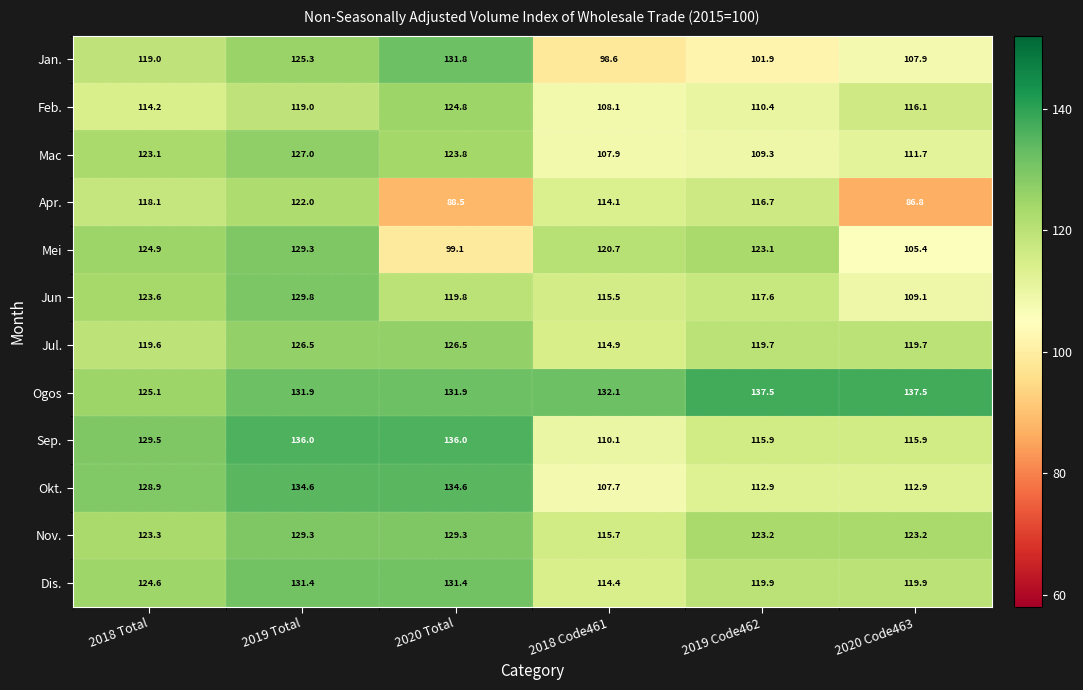

What is the minimum value shown in the chart?

86.8